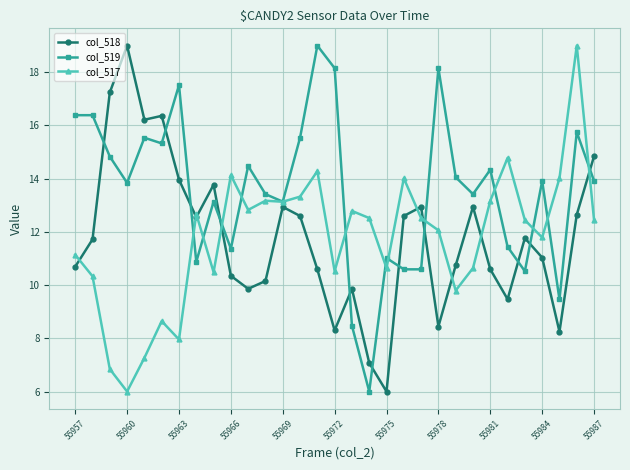

How many intersections are there between col_518 and col_519?

11